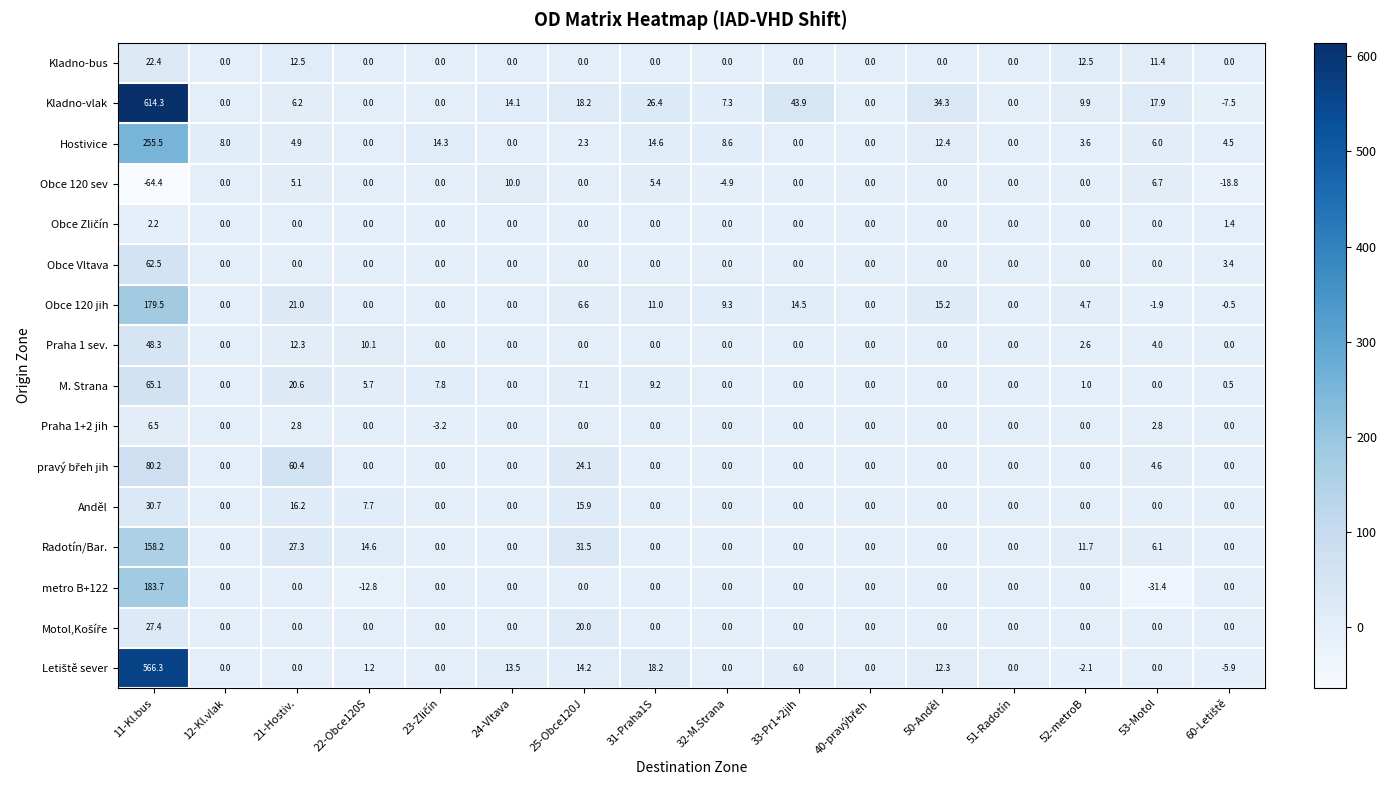

What is the difference between the second highest and second lowest values in the M. Strana series?

20.6